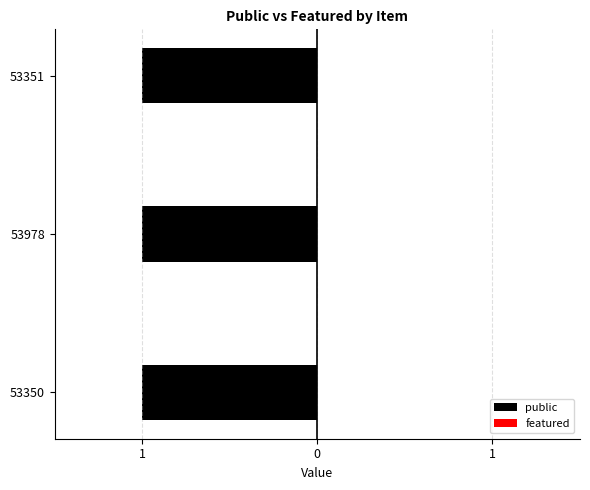

Count the number of categories in the chart.

3